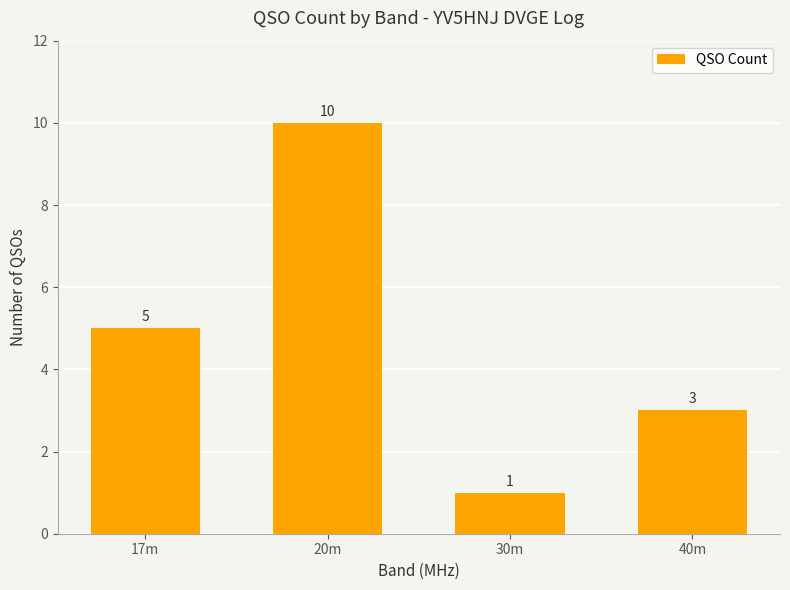

How many bars are there in total?

4